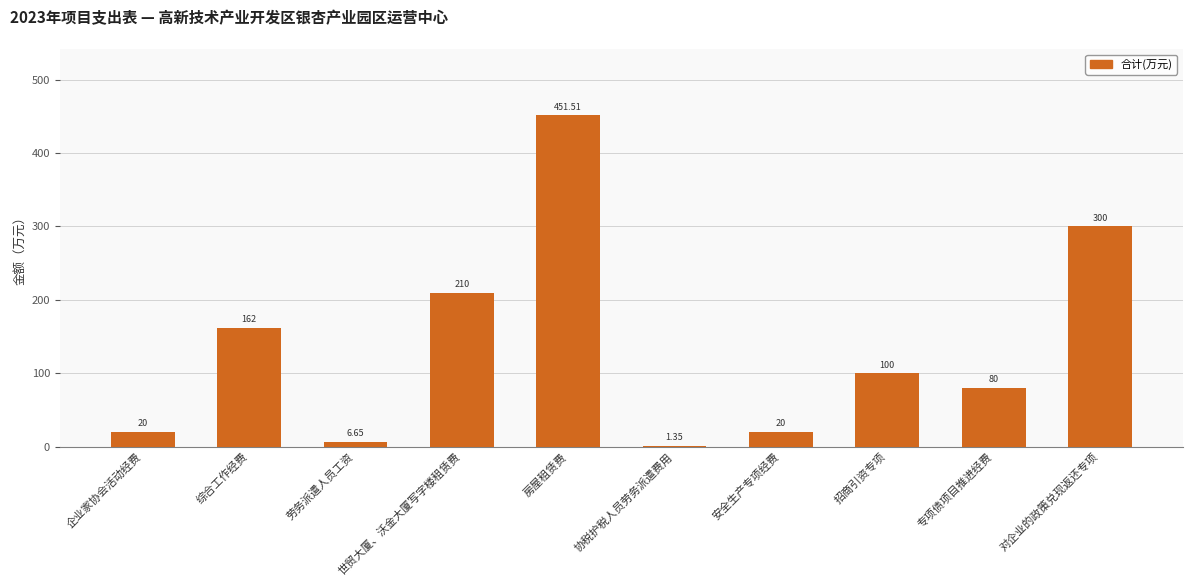

The value at 房屋租赁费 is 752.0. True or false?

False